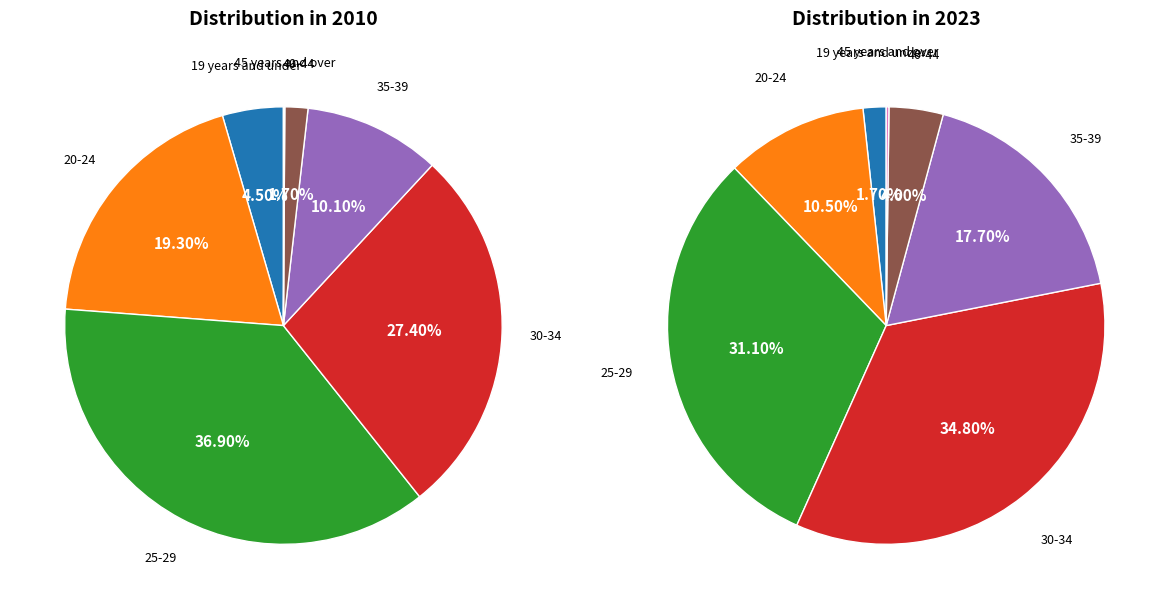

Is it true that 2 is 31% of the pie?

True